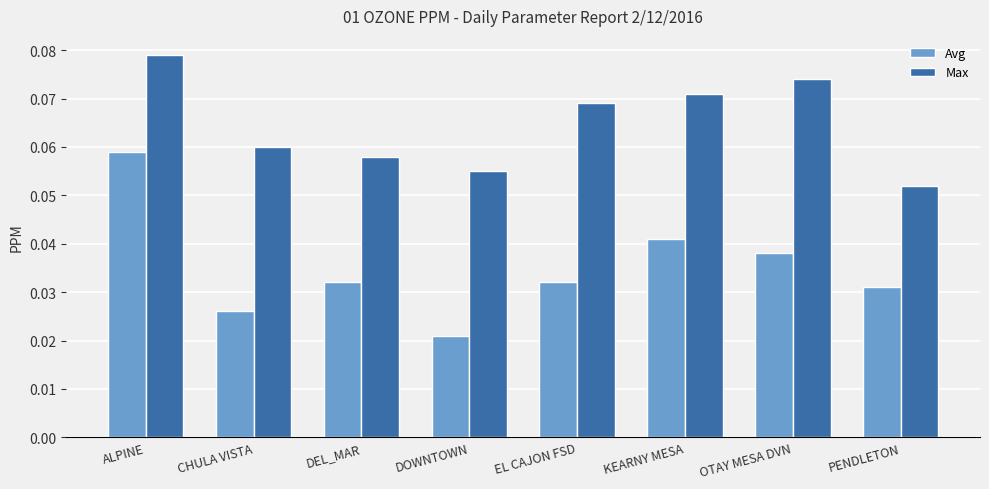

At which label is Avg closest to 0?

DOWNTOWN